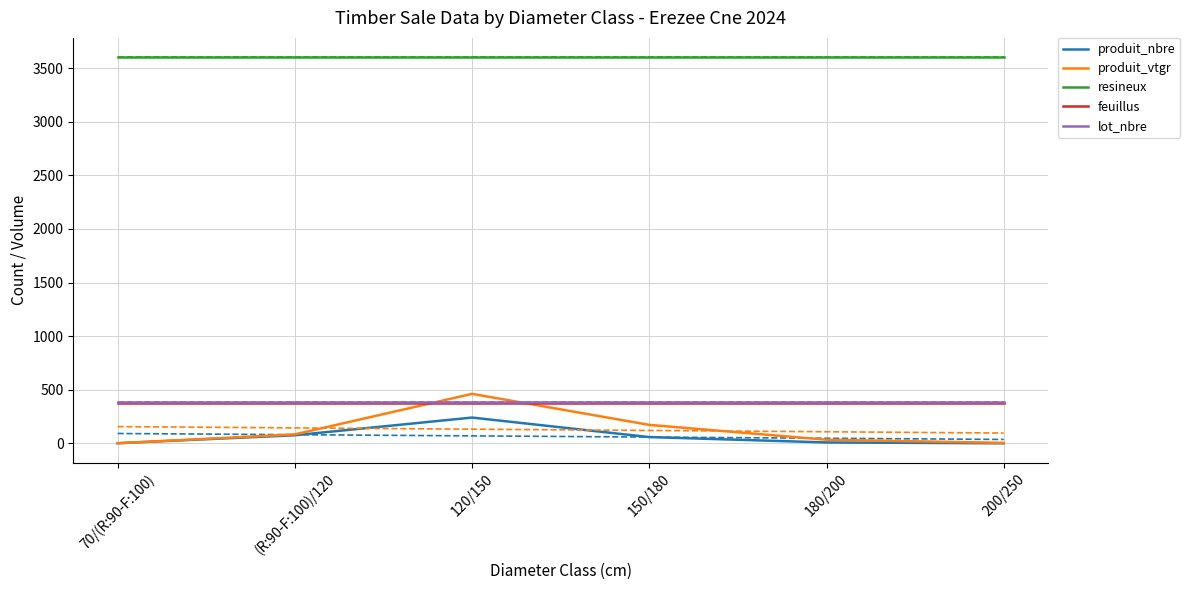

True or false: feuillus has more than 2 points higher than both neighbors.

False